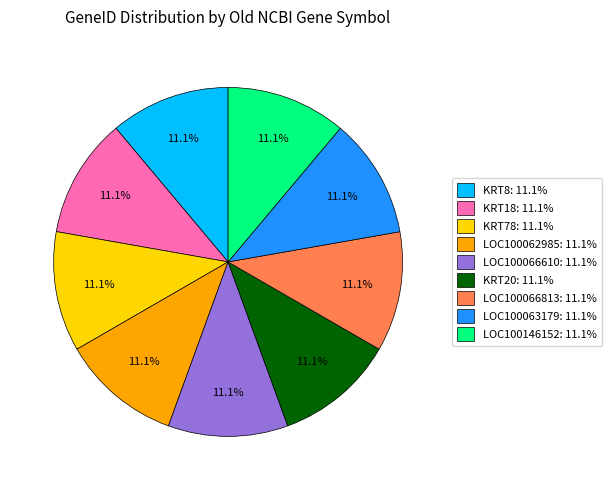

Count the number of slices in the pie.

9